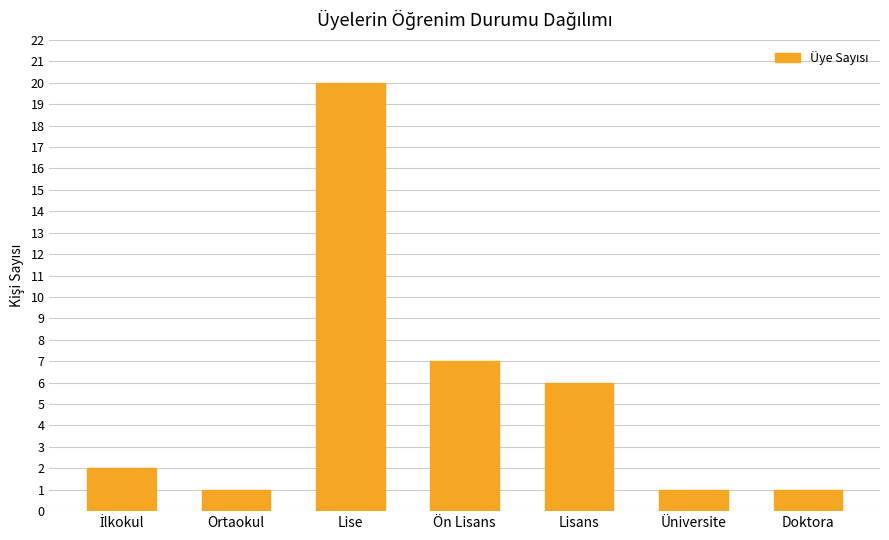

How many bars are there in total?

7